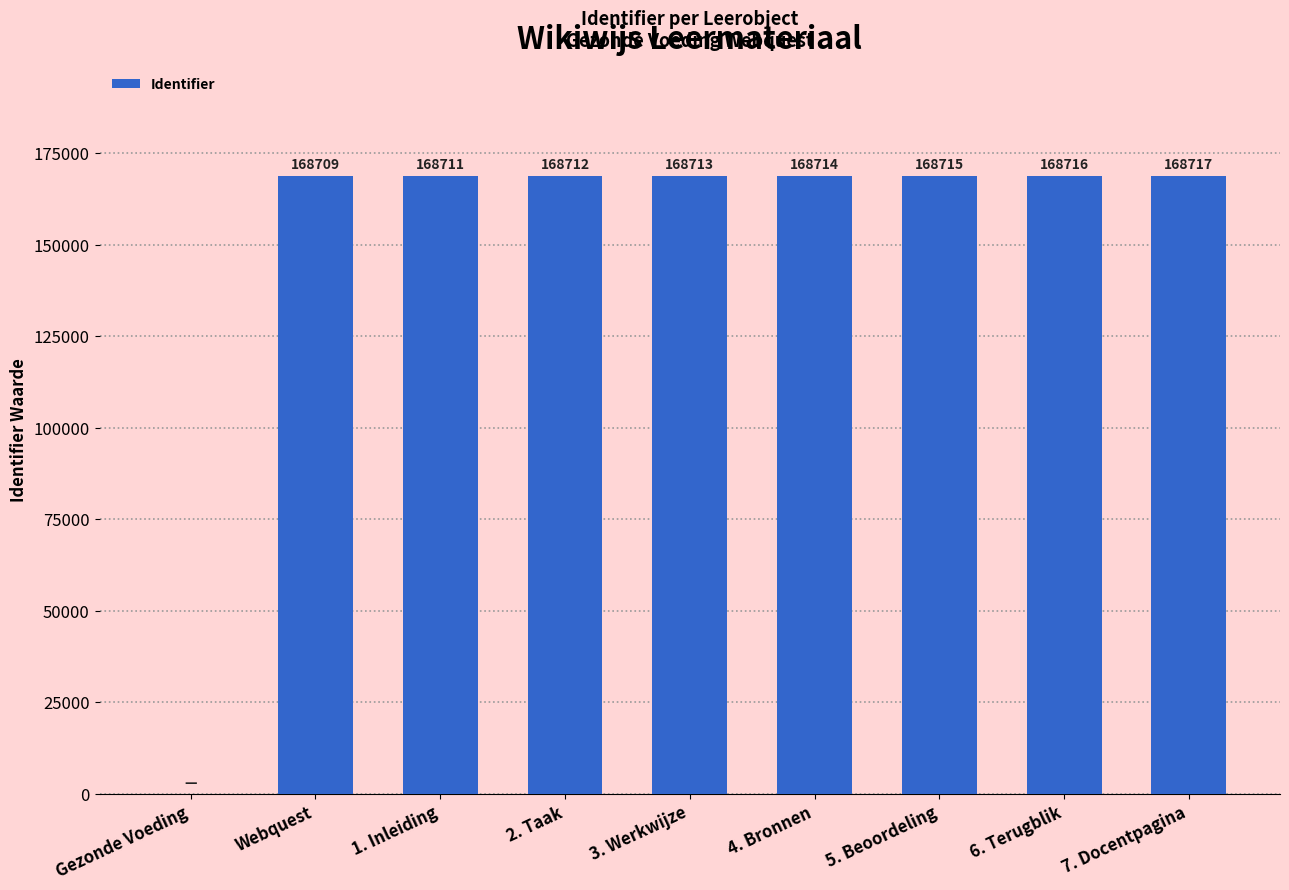

Which label corresponds to the largest value in the chart?

7. Docentpagina